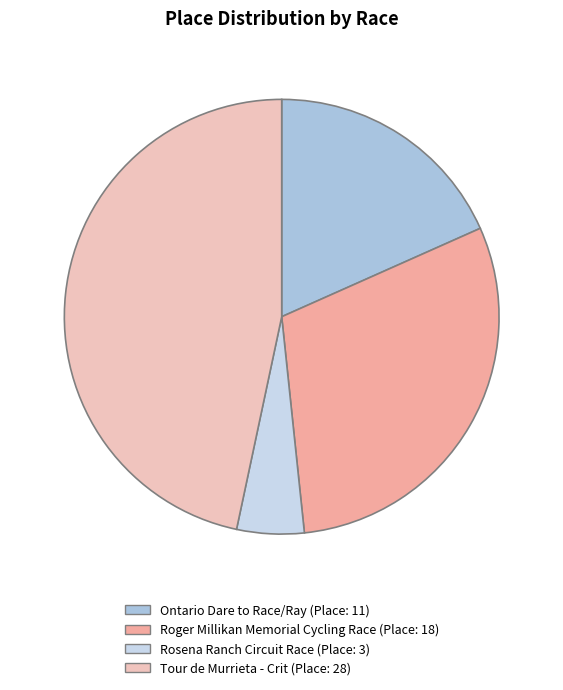

What is the change in value from Ontario Dare to Race/Ray to Tour de Murrieta - Crit?

+17